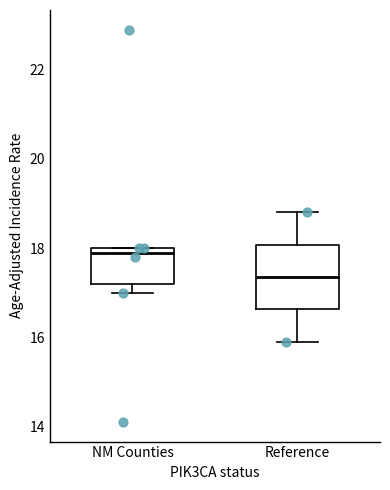

Where is the upper edge of the box for NM Counties on the y-axis? The values are not printed on the chart, so give them approximately, as read against the axis.

18.0